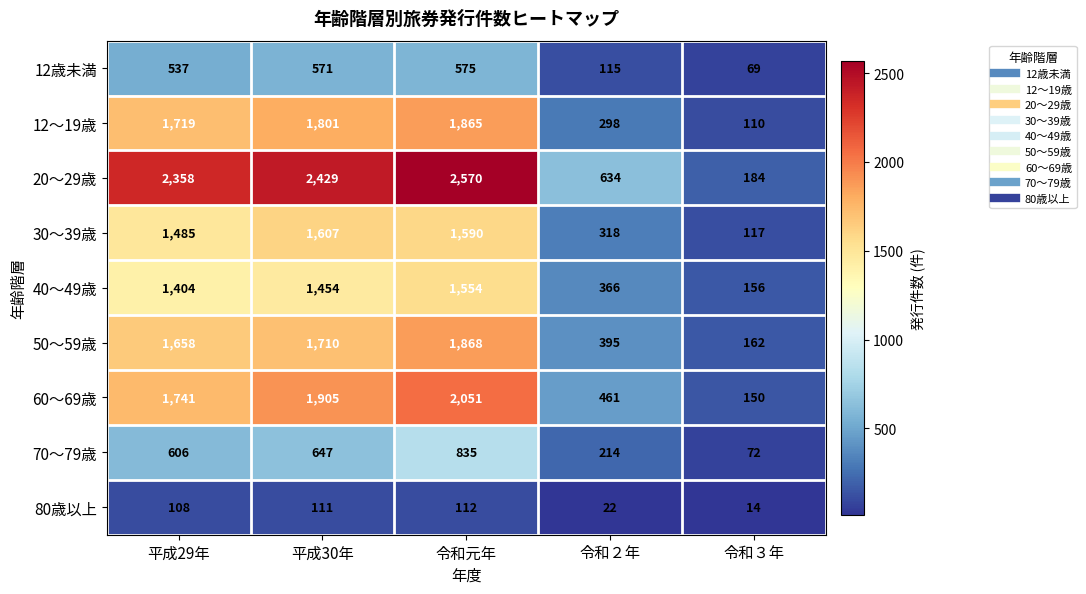

True or false: 80歳以上 has a value of 112 at 令和元年.

True